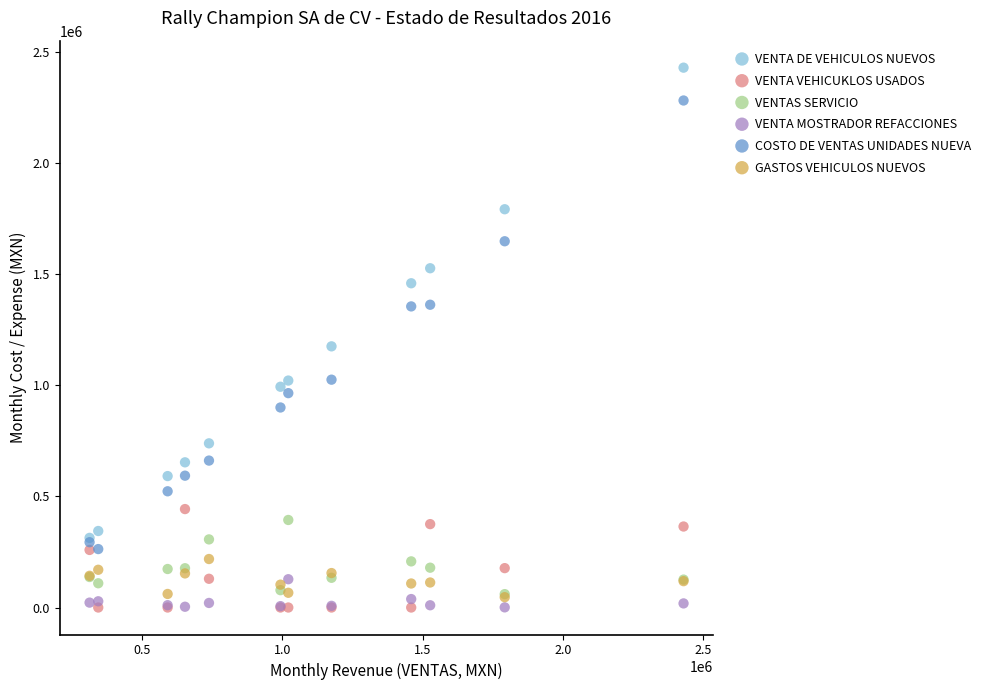

What are all the series names shown in the legend?

VENTA DE VEHICULOS NUEVOS, VENTA VEHICUKLOS USADOS, VENTAS SERVICIO, VENTA MOSTRADOR REFACCIONES, COSTO DE VENTAS UNIDADES NUEVA, GASTOS VEHICULOS NUEVOS